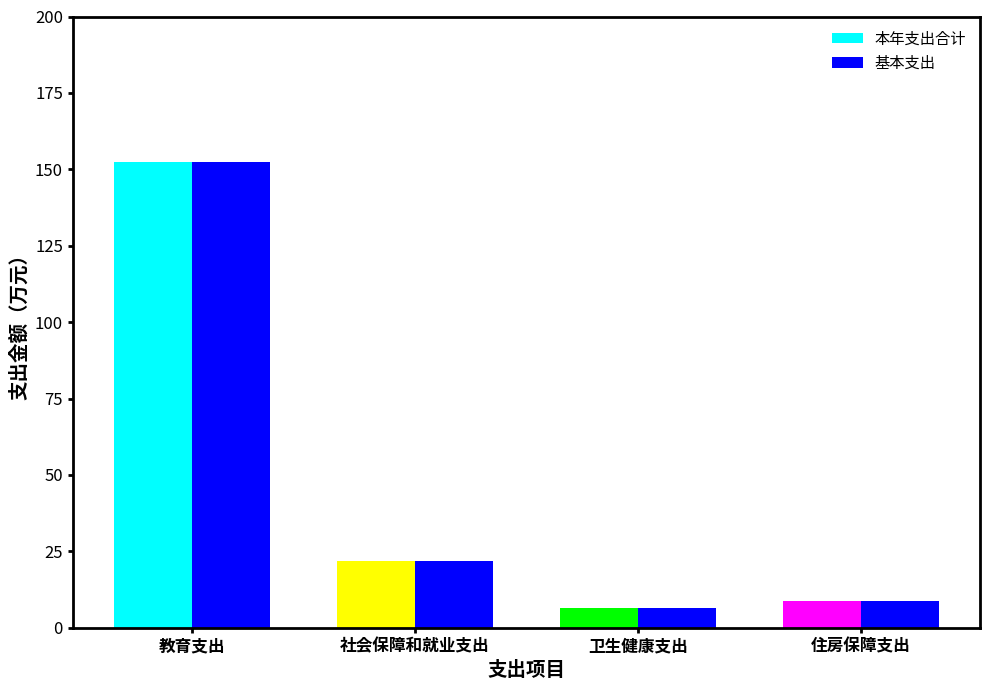

How many groups of bars are there?

4